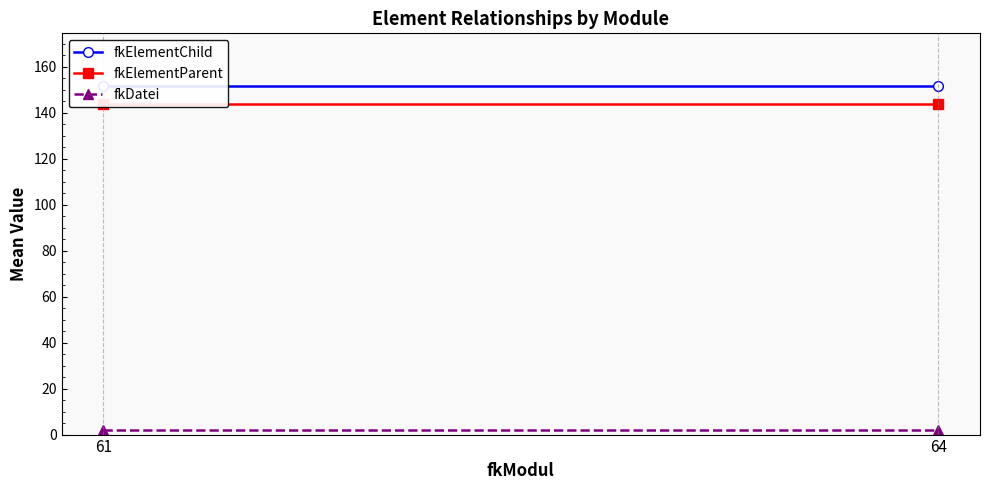

Reading left to right, transcribe all the data shown in this chart.

fkElementChild: 151.8	151.8
fkElementParent: 143.7	143.7
fkDatei: 2.0	2.0